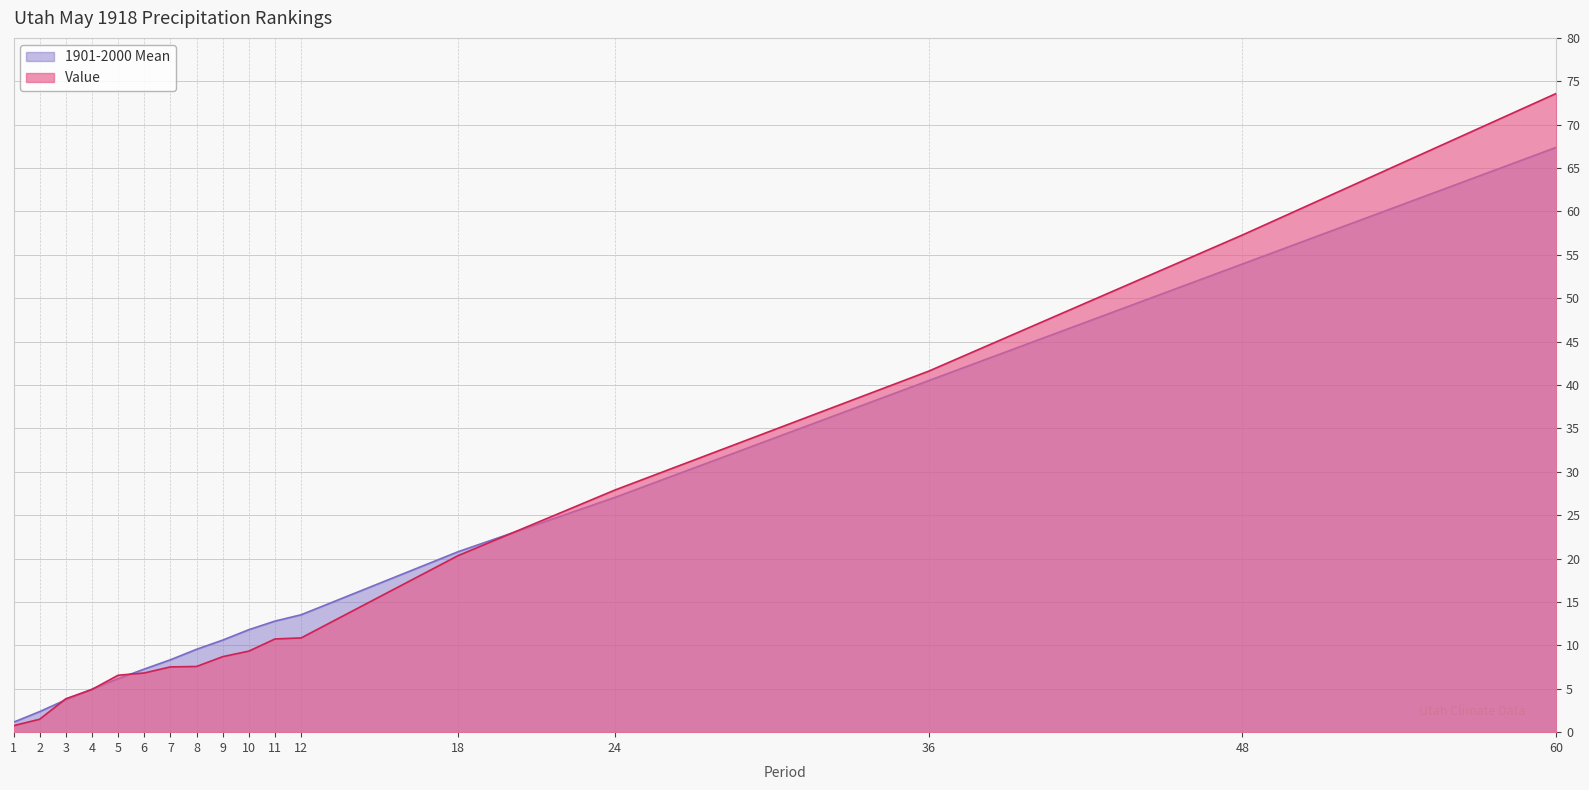

Which has a higher value, 9 or 18?

18